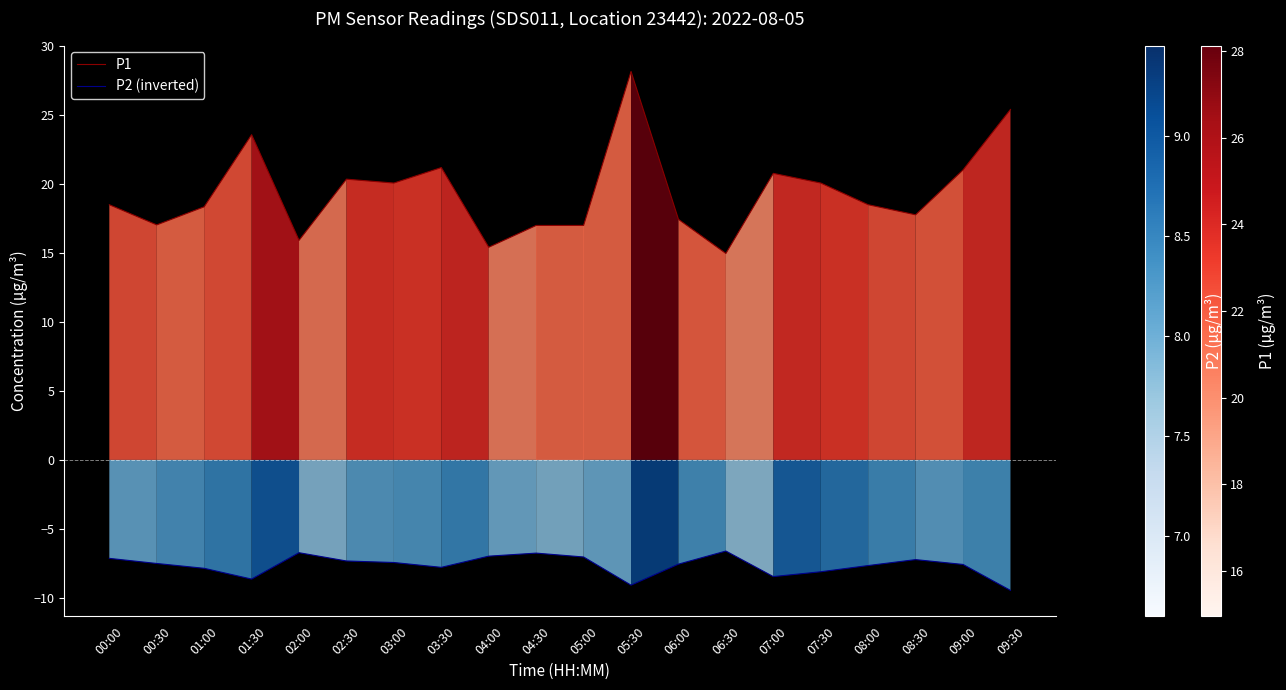

Is it true that P2 (inverted) equals -9.2 at 02:00?

False